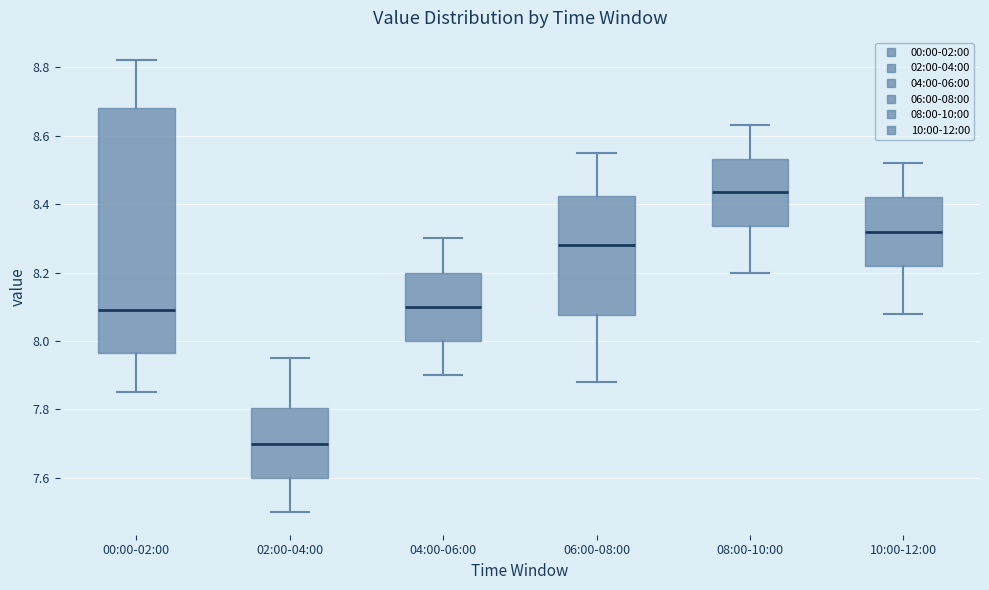

Reading left to right, read every box against the y-axis: the position of its median line, the range the box covers, and the ends of its whiskers. The values are not printed on the chart, so give them approximately, as read against the axis.

00:00-02:00: median 8.10, box 7.96 to 8.68, whiskers 7.86 to 8.82
02:00-04:00: median 7.70, box 7.60 to 7.80, whiskers 7.50 to 7.96
04:00-06:00: median 8.10, box 8.00 to 8.20, whiskers 7.90 to 8.30
06:00-08:00: median 8.28, box 8.08 to 8.42, whiskers 7.88 to 8.56
08:00-10:00: median 8.44, box 8.34 to 8.54, whiskers 8.20 to 8.64
10:00-12:00: median 8.32, box 8.22 to 8.42, whiskers 8.08 to 8.52